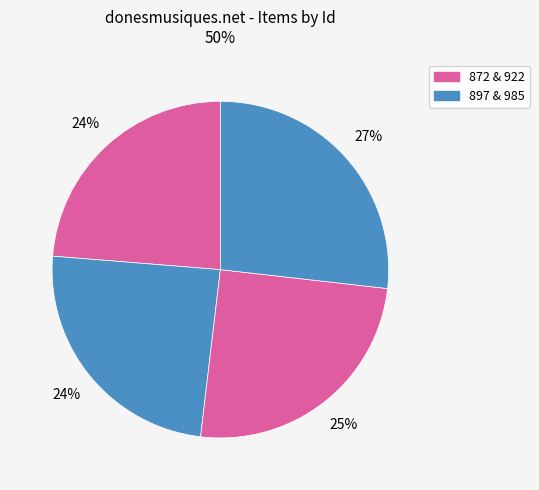

How many slices are in this pie chart?

4